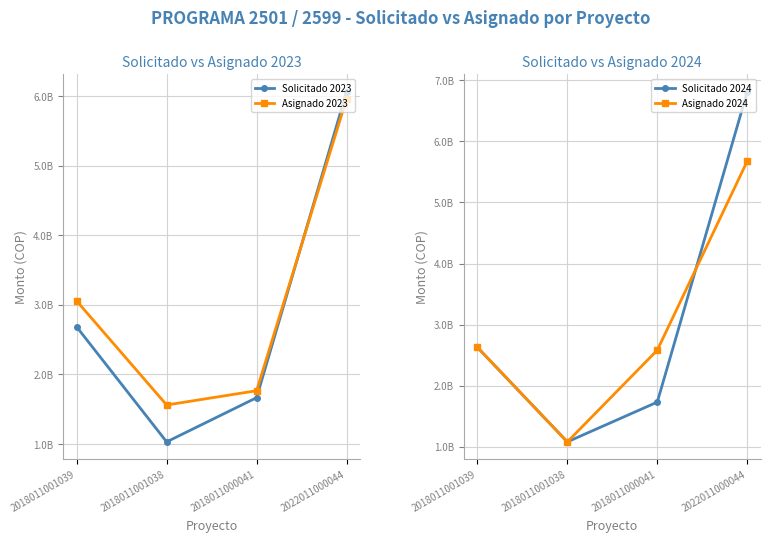

Reading right to left, extract all data points from this chart.

Solicitado 2023: 2022011000044=6063706000	2018011000041=1665000000	2018011001038=1029290693	2018011001039=2682313562
Asignado 2023: 2022011000044=5961865324	2018011000041=1765000000	2018011001038=1560000000	2018011001039=3055005749
Solicitado 2024: 2022011000044=6811243180	2018011000041=1732000000	2018011001038=1080755227	2018011001039=2628700744
Asignado 2024: 2022011000044=5676030583	2018011000041=2582300849	2018011001038=1080755227	2018011001039=2628700744